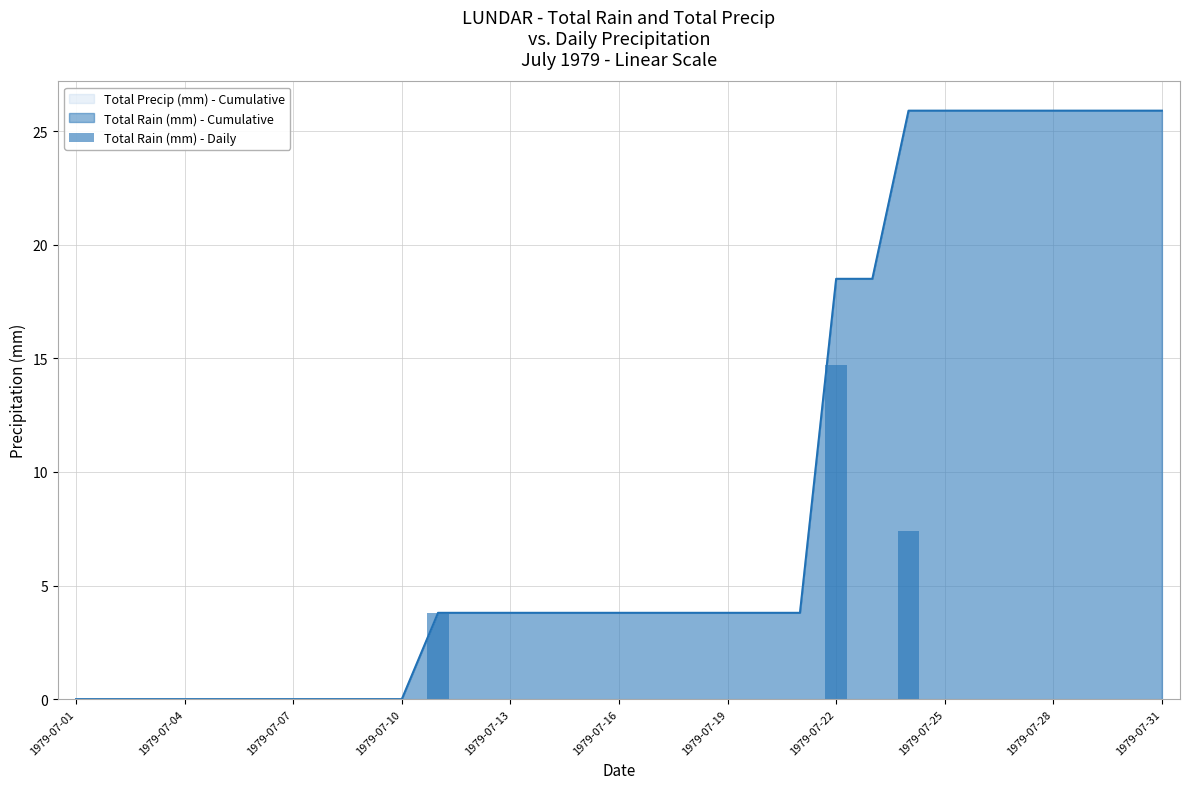

What is the average value?

0.8